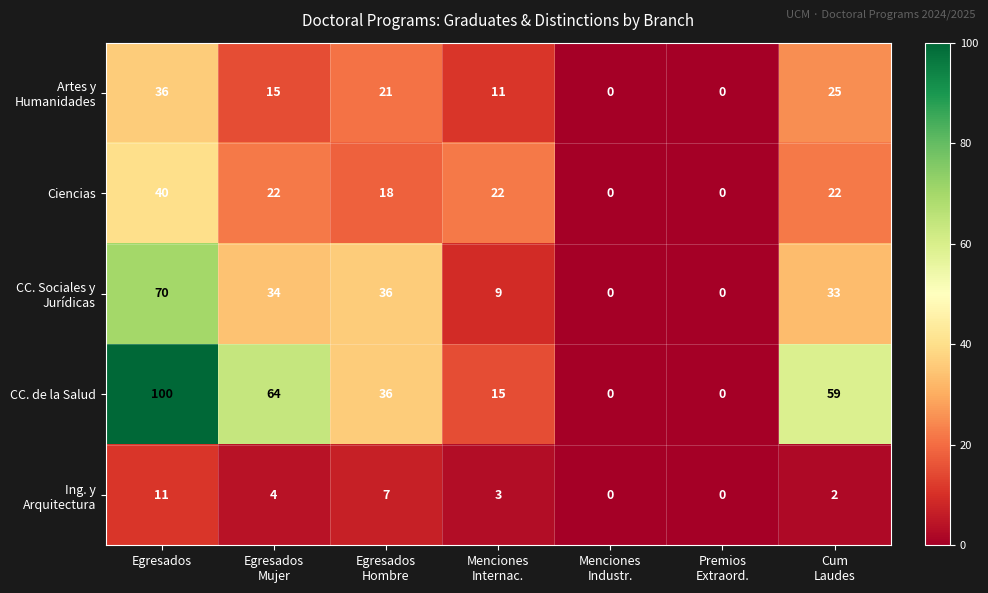

Count the Ciencias values in the range 0 to 22.

6